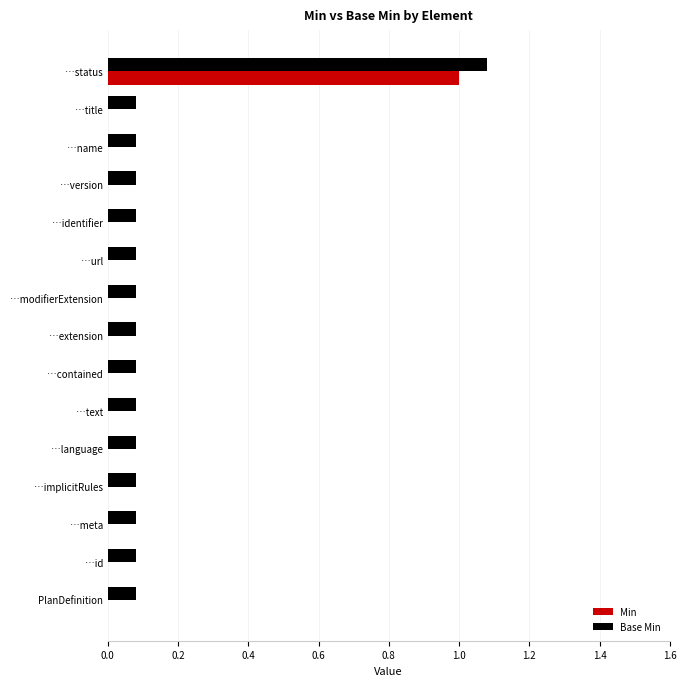

At which category is the sum across all series the highest?

…status